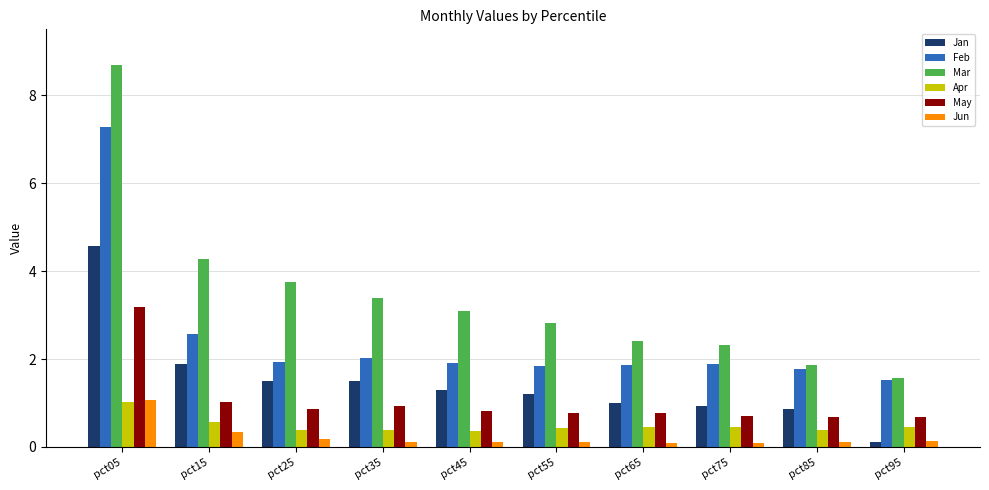

What is the spread (max minus min) of values at pct55?

2.7